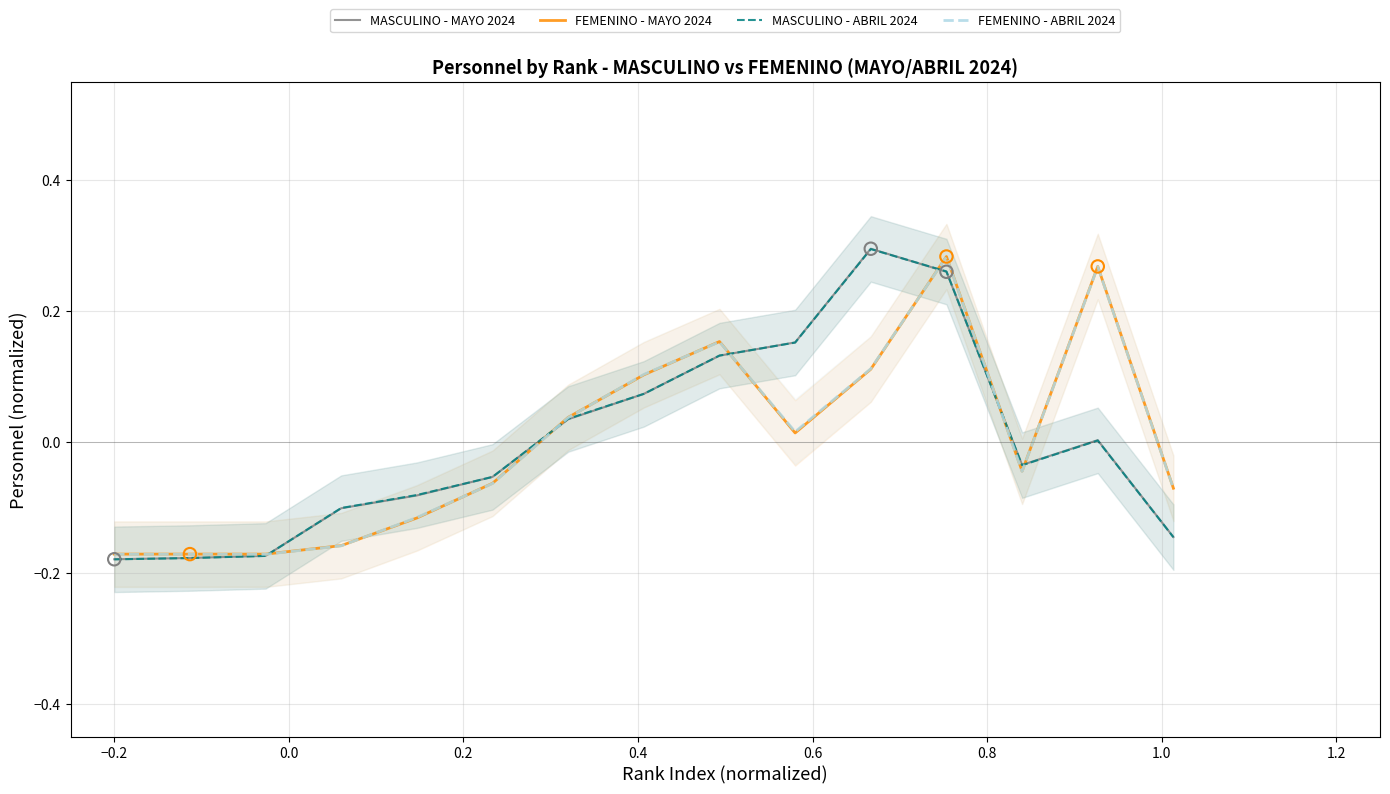

Is the value of MASCULINO - MAYO 2024 at 1.2 greater than the value of MASCULINO - ABRIL 2024 at 1.4?

No